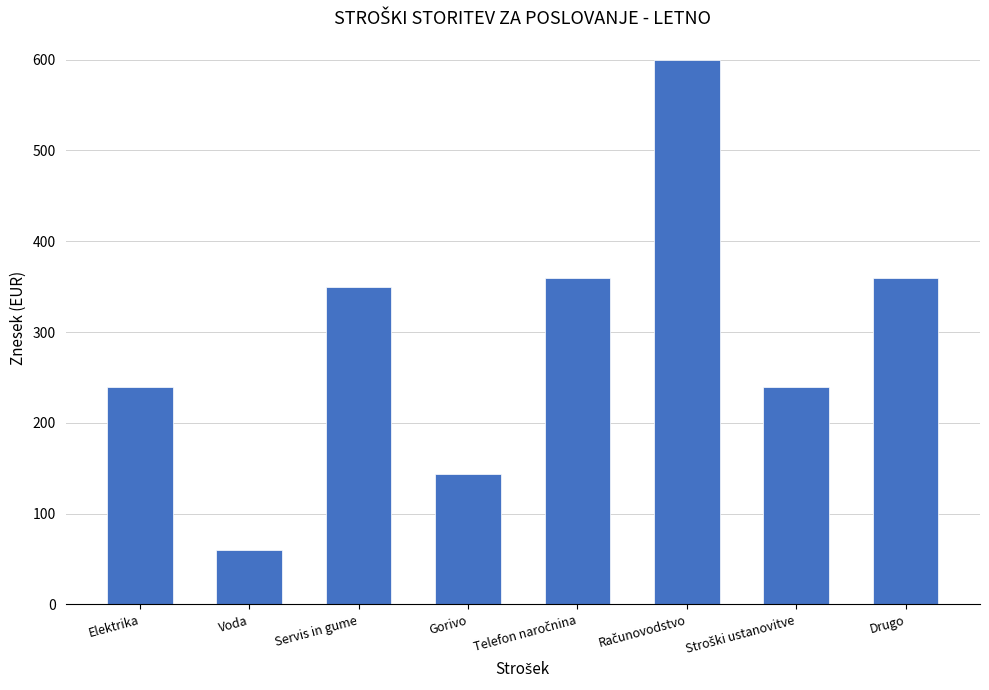

What is the ratio of the value at Servis in gume to the value at Gorivo?

2.4